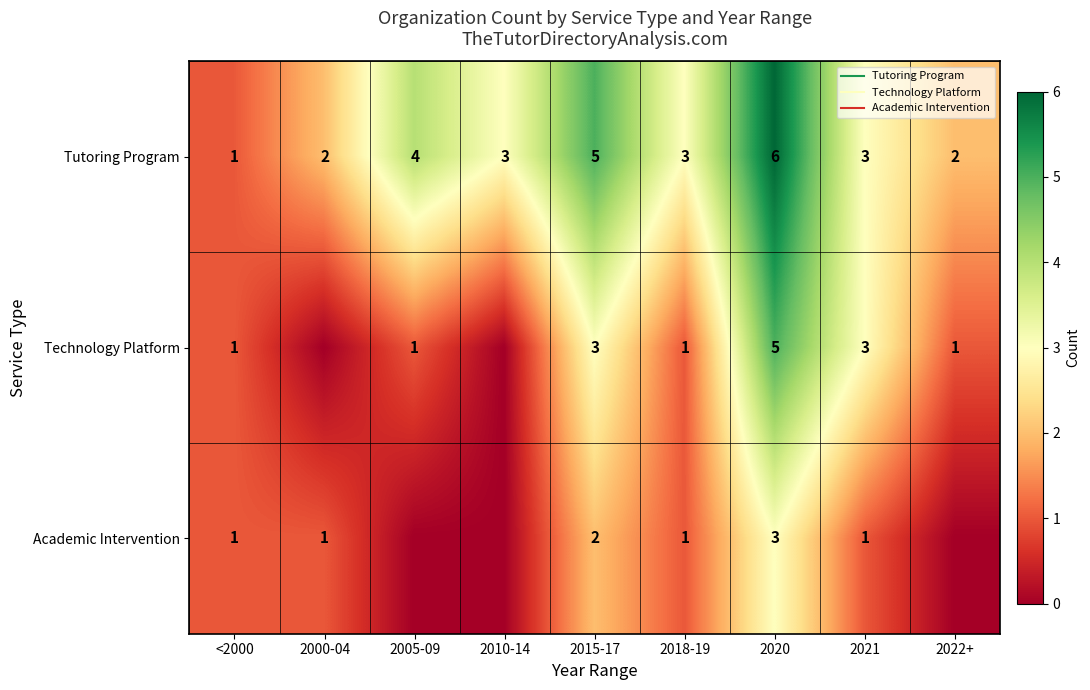

Is the value of Technology Platform at 2022+ greater than the value of Tutoring Program at 2021?

No